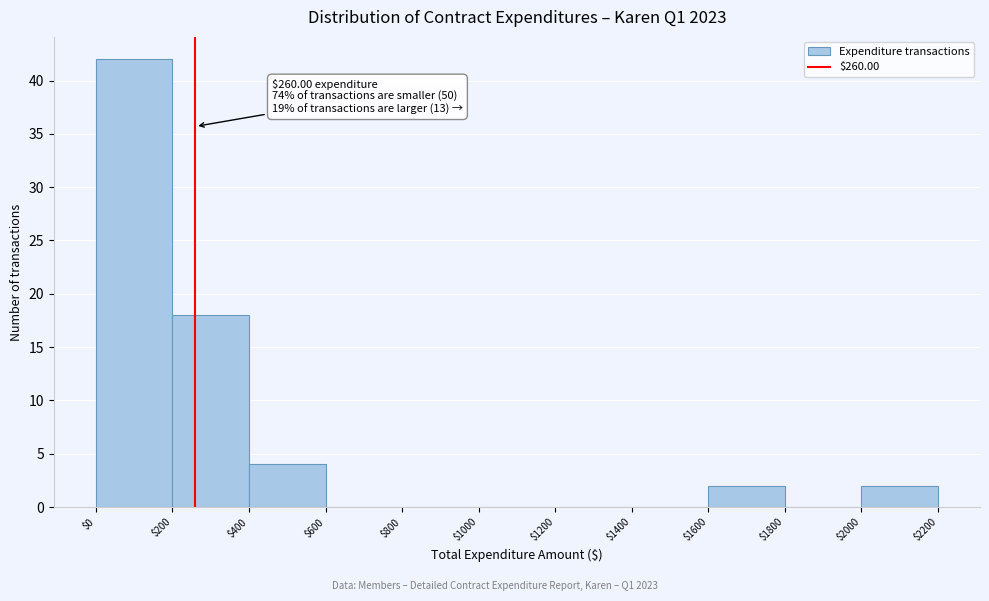

Over which range of the x-axis is the bar tallest?

$0 to $200